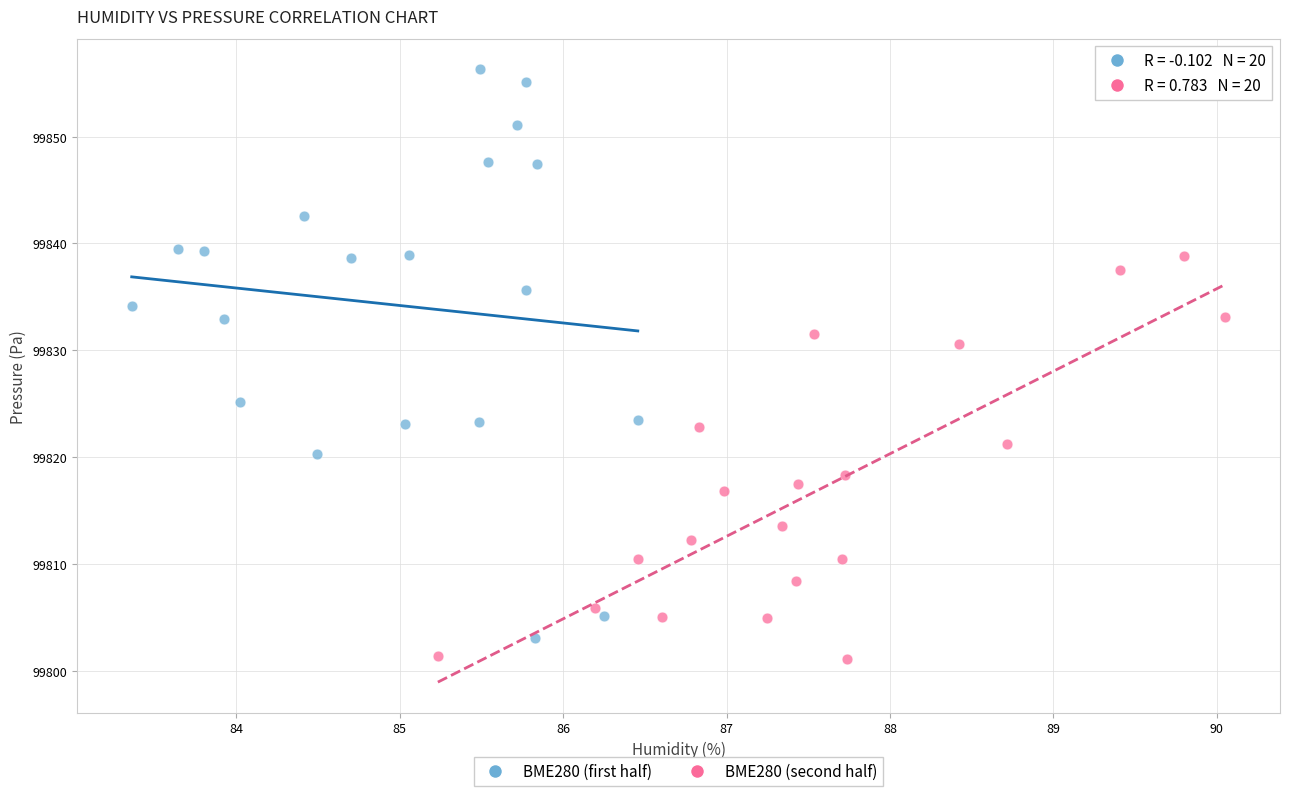

Which series has the largest Y range (max minus min)?

BME280 (first half)